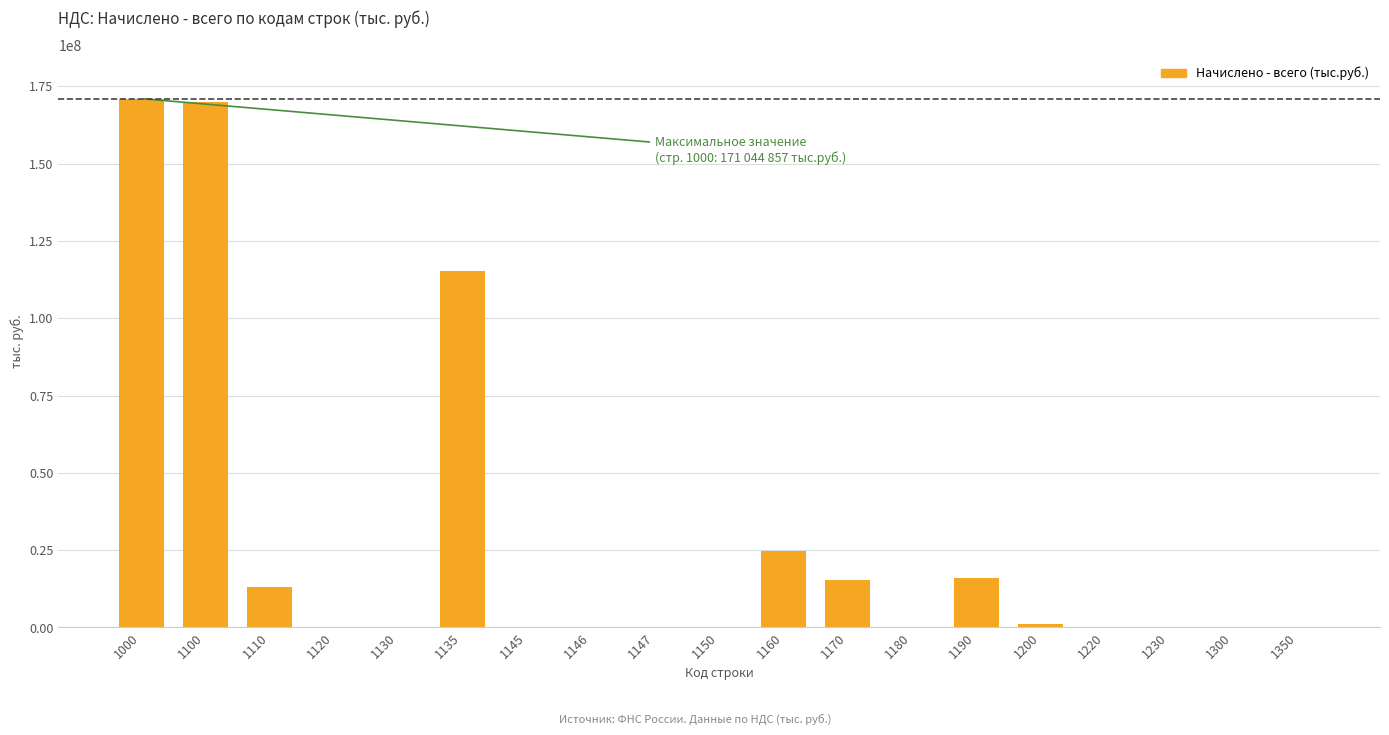

What is the sum of all values?

527363393